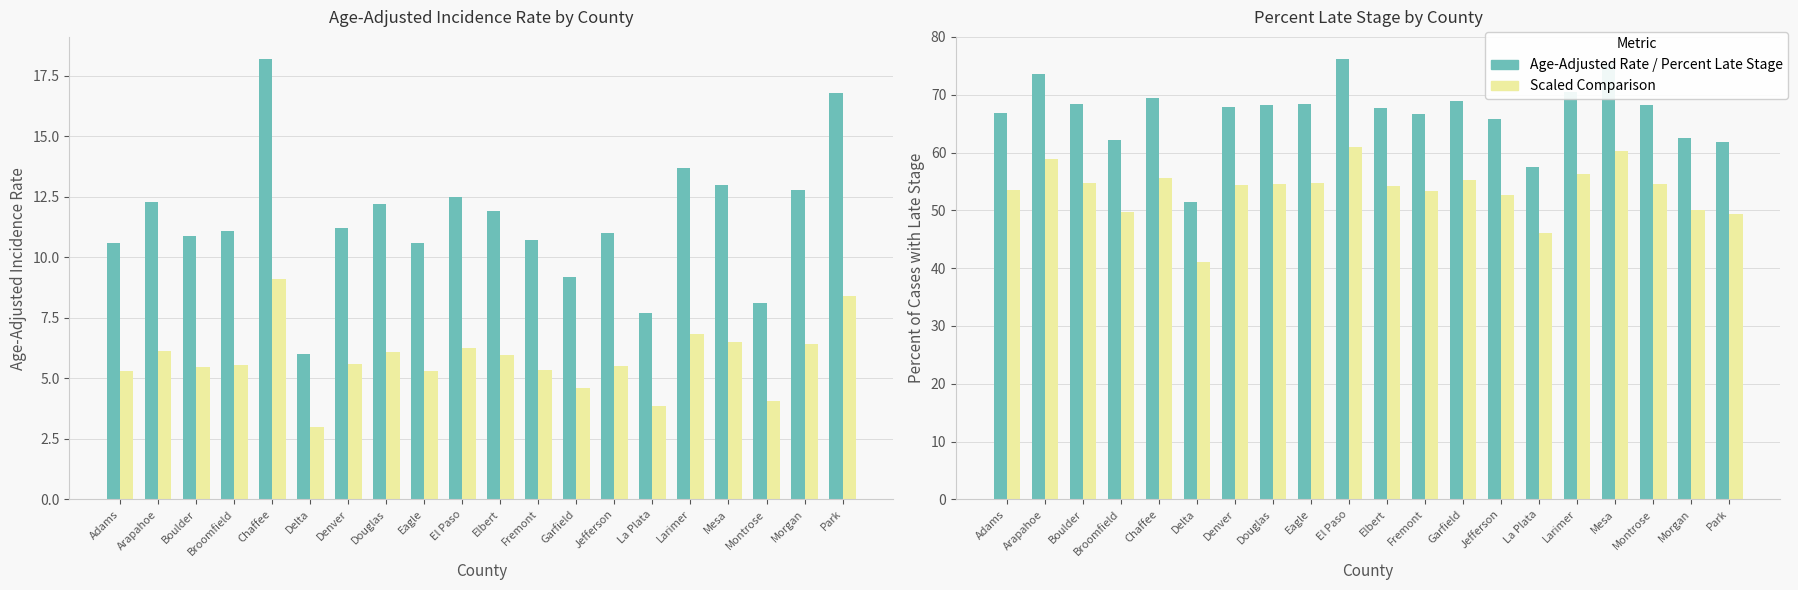

Reading left to right, list all the values displayed in this chart.

Age-Adjusted Rate: Adams=10.6	Arapahoe=12.3	Boulder=10.9	Broomfield=11.1	Chaffee=18.2	Delta=6.0	Denver=11.2	Douglas=12.2	Eagle=10.6	El Paso=12.5	Elbert=11.9	Fremont=10.7	Garfield=9.2	Jefferson=11.0	La Plata=7.7	Larimer=13.7	Mesa=13.0	Montrose=8.1	Morgan=12.8	Park=16.8
Percent Late Stage (scaled): Adams=5.3	Arapahoe=6.2	Boulder=5.5	Broomfield=5.5	Chaffee=9.1	Delta=3.0	Denver=5.6	Douglas=6.1	Eagle=5.3	El Paso=6.2	Elbert=6.0	Fremont=5.3	Garfield=4.6	Jefferson=5.5	La Plata=3.9	Larimer=6.8	Mesa=6.5	Montrose=4.0	Morgan=6.4	Park=8.4
Percent Late Stage: Adams=66.9	Arapahoe=73.6	Boulder=68.4	Broomfield=62.1	Chaffee=69.4	Delta=51.4	Denver=67.9	Douglas=68.3	Eagle=68.4	El Paso=76.2	Elbert=67.7	Fremont=66.7	Garfield=69.0	Jefferson=65.8	La Plata=57.5	Larimer=70.4	Mesa=75.3	Montrose=68.3	Morgan=62.5	Park=61.8
Rate (scaled): Adams=53.5	Arapahoe=58.9	Boulder=54.7	Broomfield=49.7	Chaffee=55.5	Delta=41.1	Denver=54.3	Douglas=54.6	Eagle=54.7	El Paso=61.0	Elbert=54.2	Fremont=53.4	Garfield=55.2	Jefferson=52.6	La Plata=46.0	Larimer=56.3	Mesa=60.2	Montrose=54.6	Morgan=50.0	Park=49.4